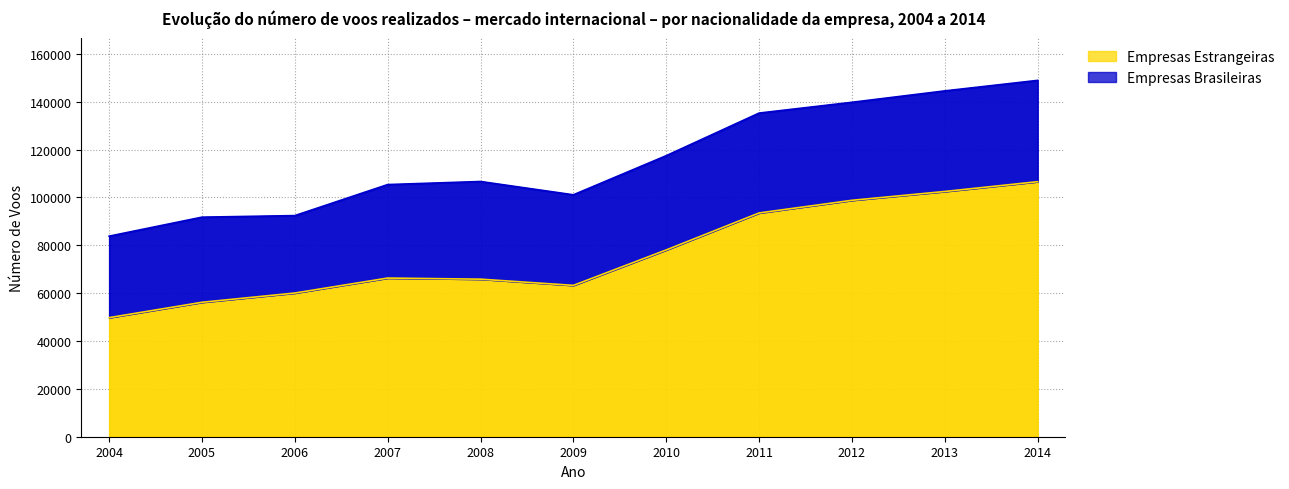

Rank the categories by value from lowest to highest.

2004, 2005, 2006, 2009, 2008, 2007, 2010, 2011, 2012, 2013, 2014